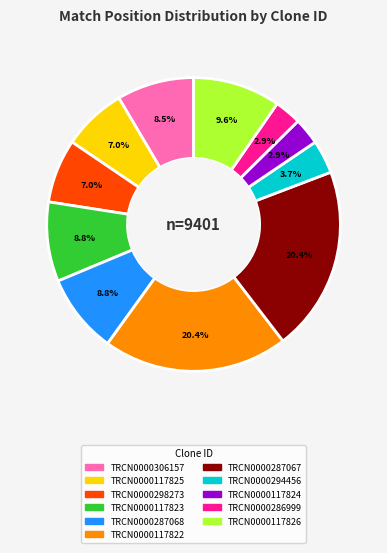

True or false: TRCN0000287068 accounts for 19% of the total.

False